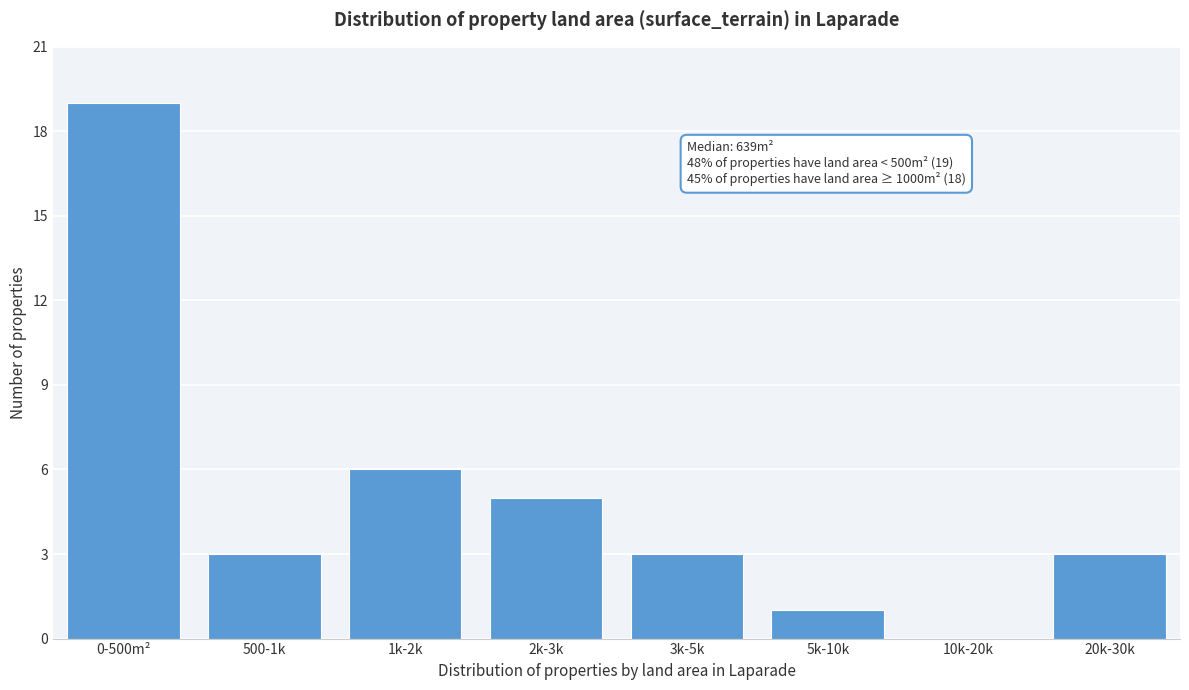

Reading left to right, extract all data points from this chart.

0-500m²=19	500-1k=3	1k-2k=6	2k-3k=5	3k-5k=3	5k-10k=1	10k-20k=0	20k-30k=3